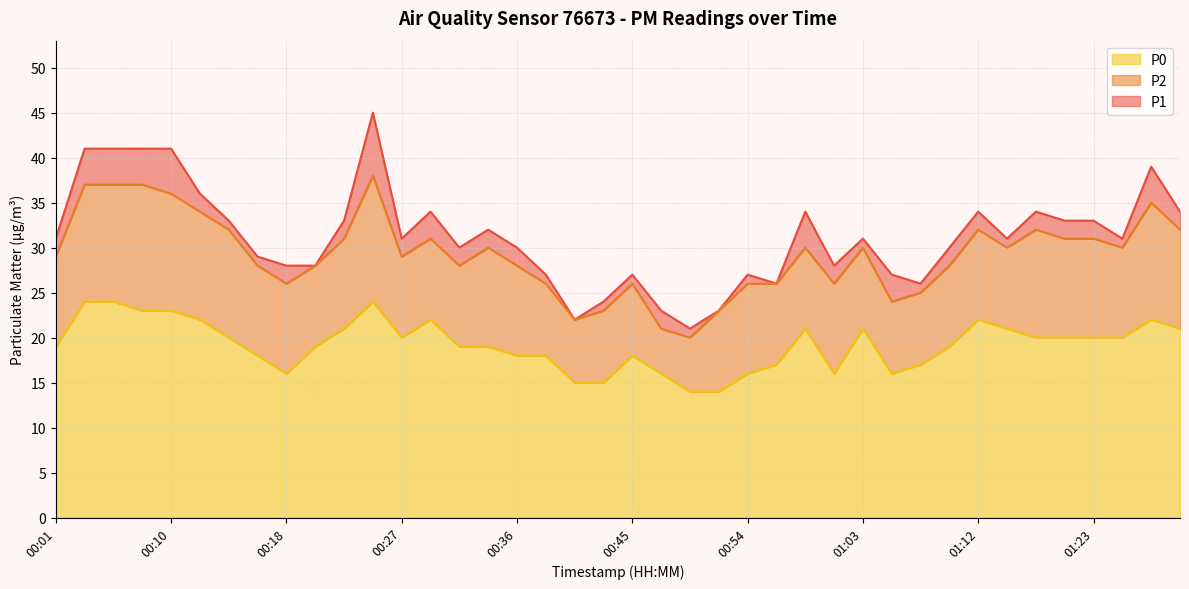

Which series has the widest spread of values?

P1